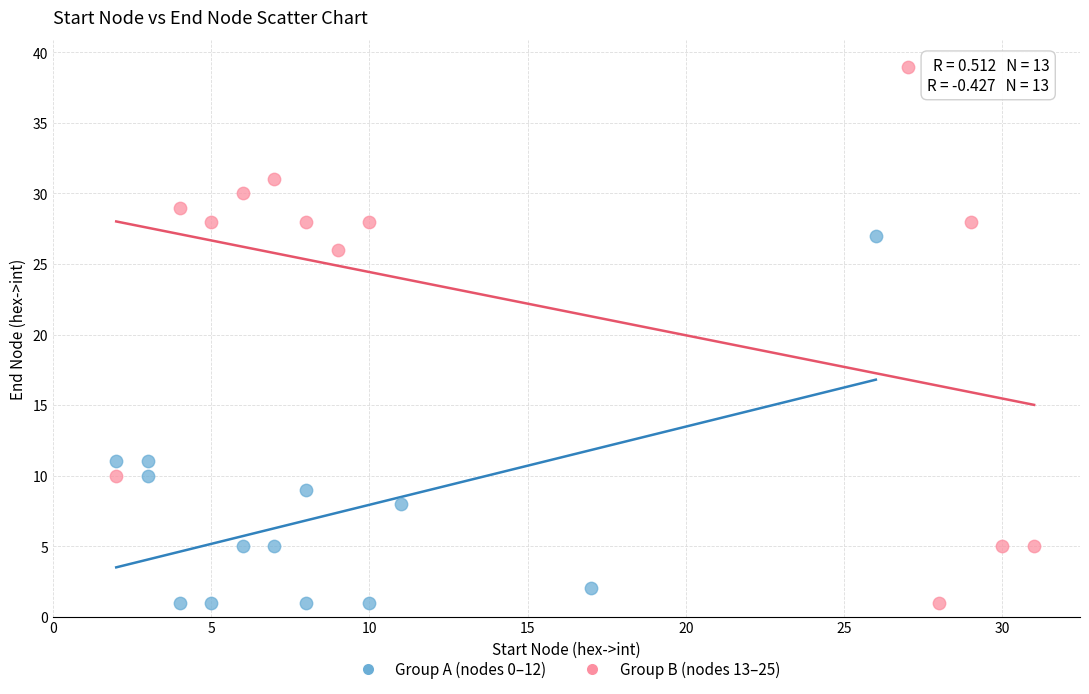

Which series contains the highest Y value?

Group B (nodes 13–25)